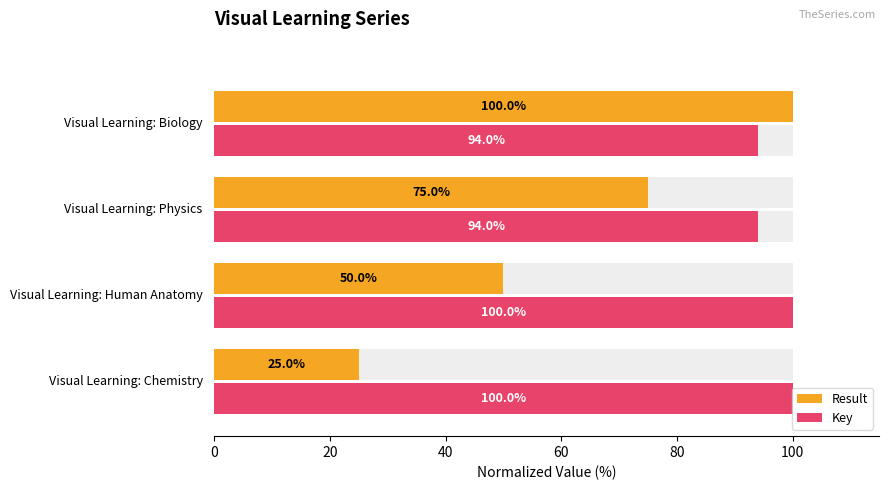

The value of Result at 60 is 100.0. True or false?

True